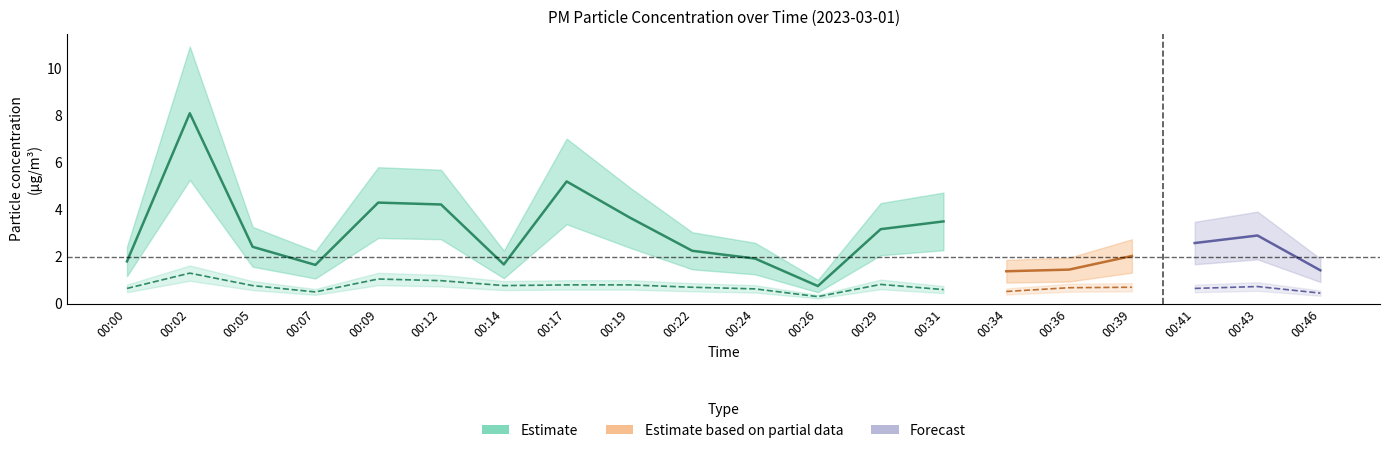

At which category does P2 reach its first local valley?

00:07